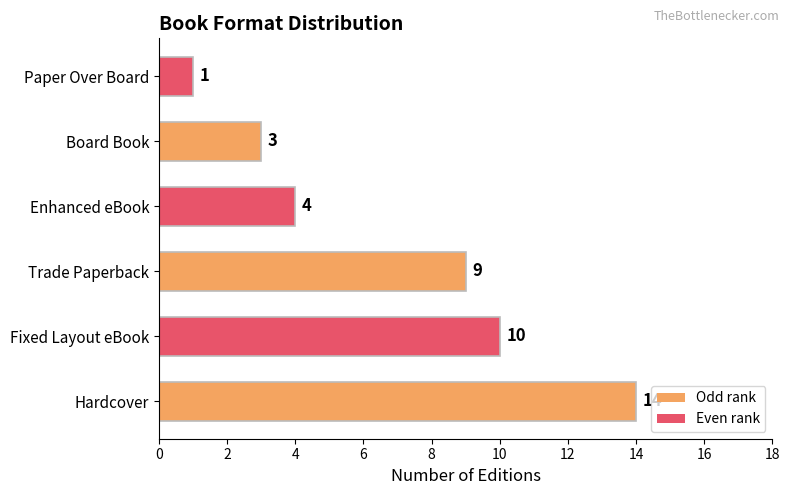

The value at Trade Paperback is 5. True or false?

False